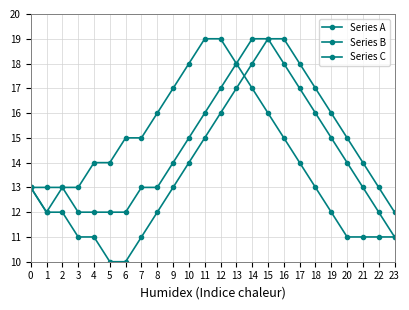

List the labels in order of Series C value, largest first.

11, 12, 10, 13, 9, 14, 8, 15, 6, 7, 16, 4, 5, 17, 0, 2, 3, 18, 1, 19, 20, 21, 22, 23